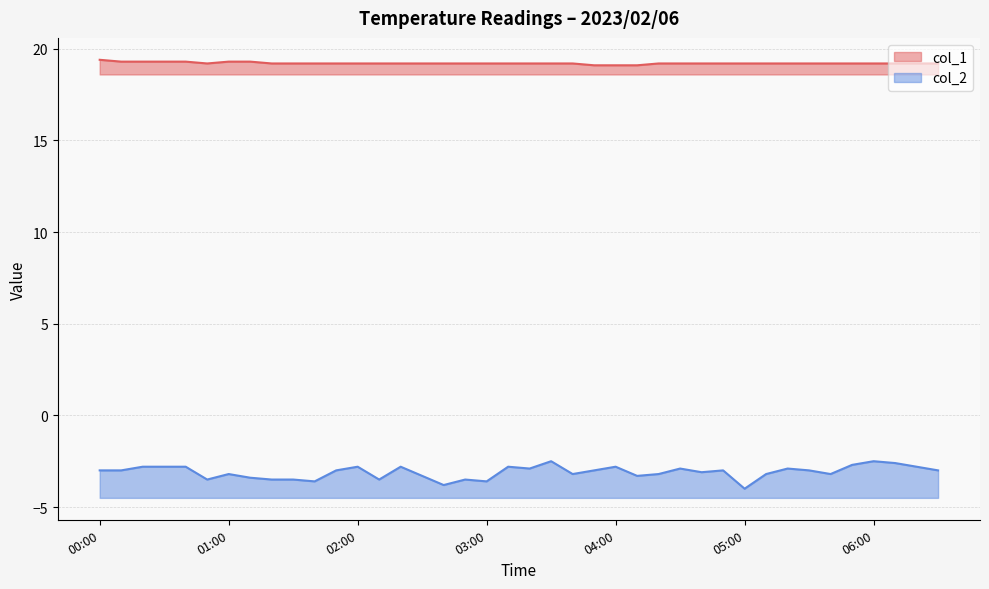

Where is col_2 nearest to the value -3?

00:00